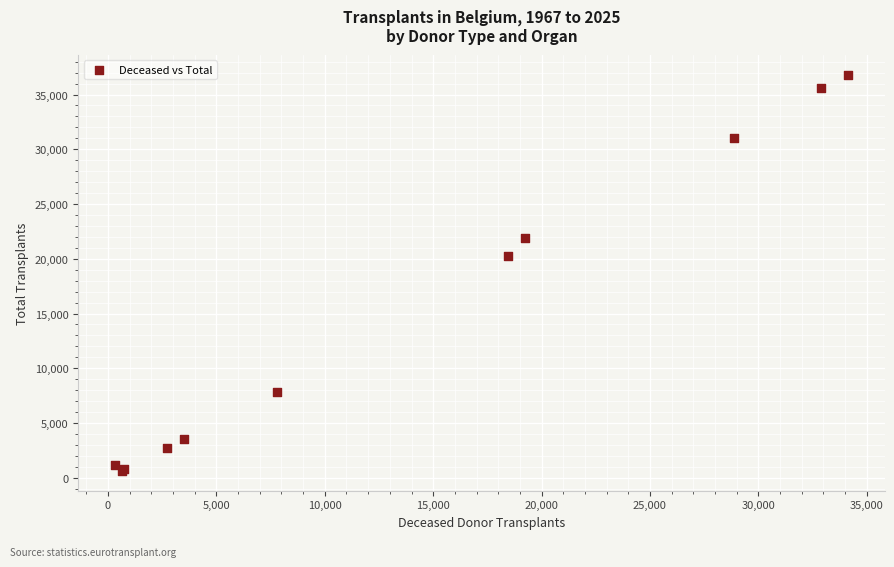

What Y value in the scatter plot is closest to 18719?

20259